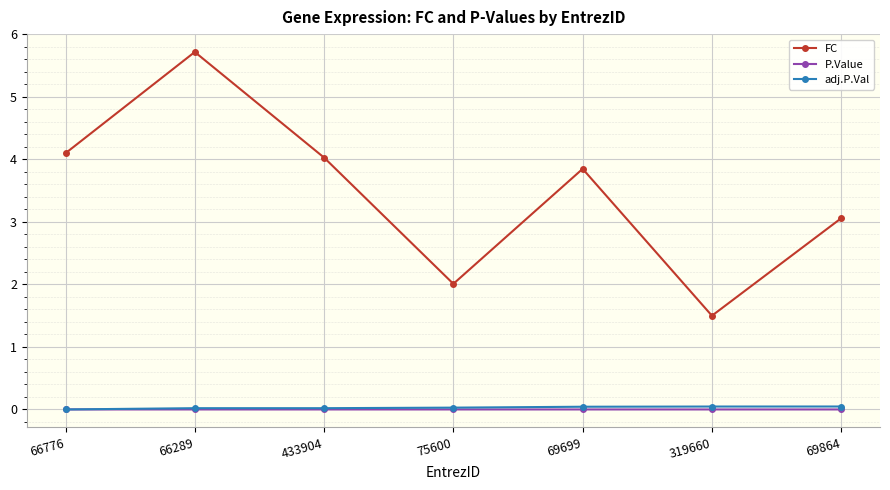

True or false: P.Value and FC cross at least once.

False